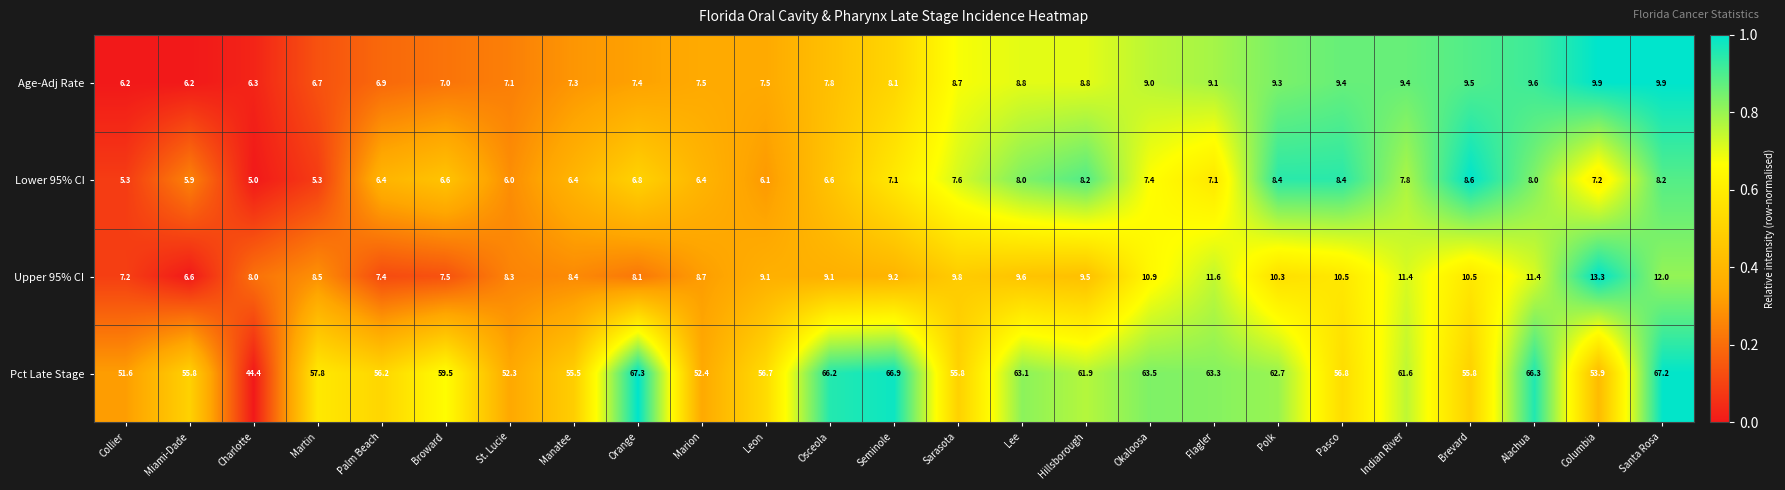

What is the difference between the maximum and second lowest values in the Lower 95% CI series?

3.3